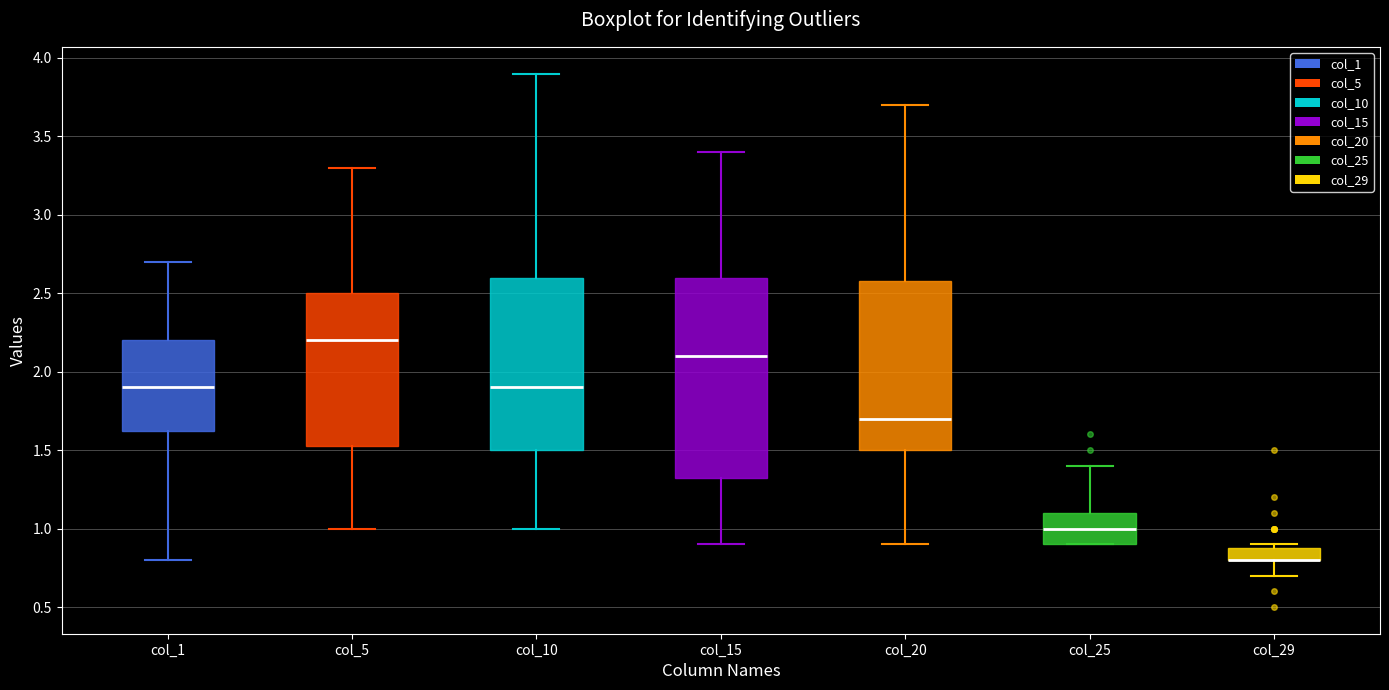

Which box is the tallest, from its lower edge to its upper edge?

col_15